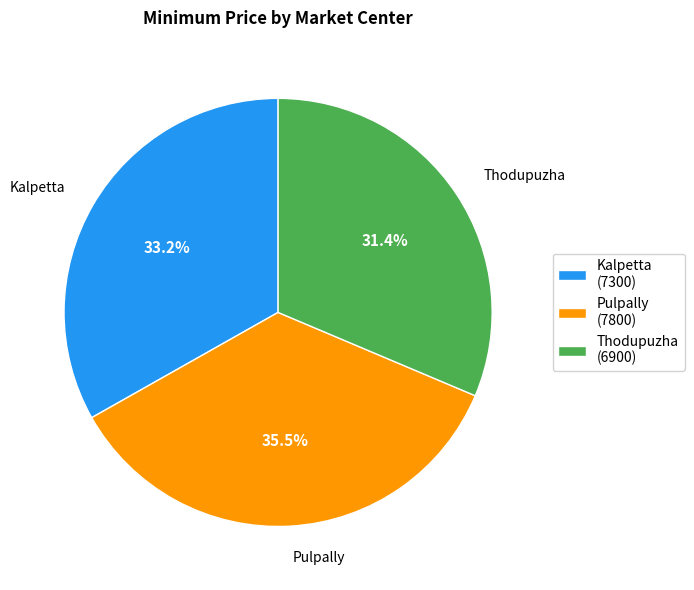

Combined, do Kalpetta and Pulpally account for over 50%?

Yes